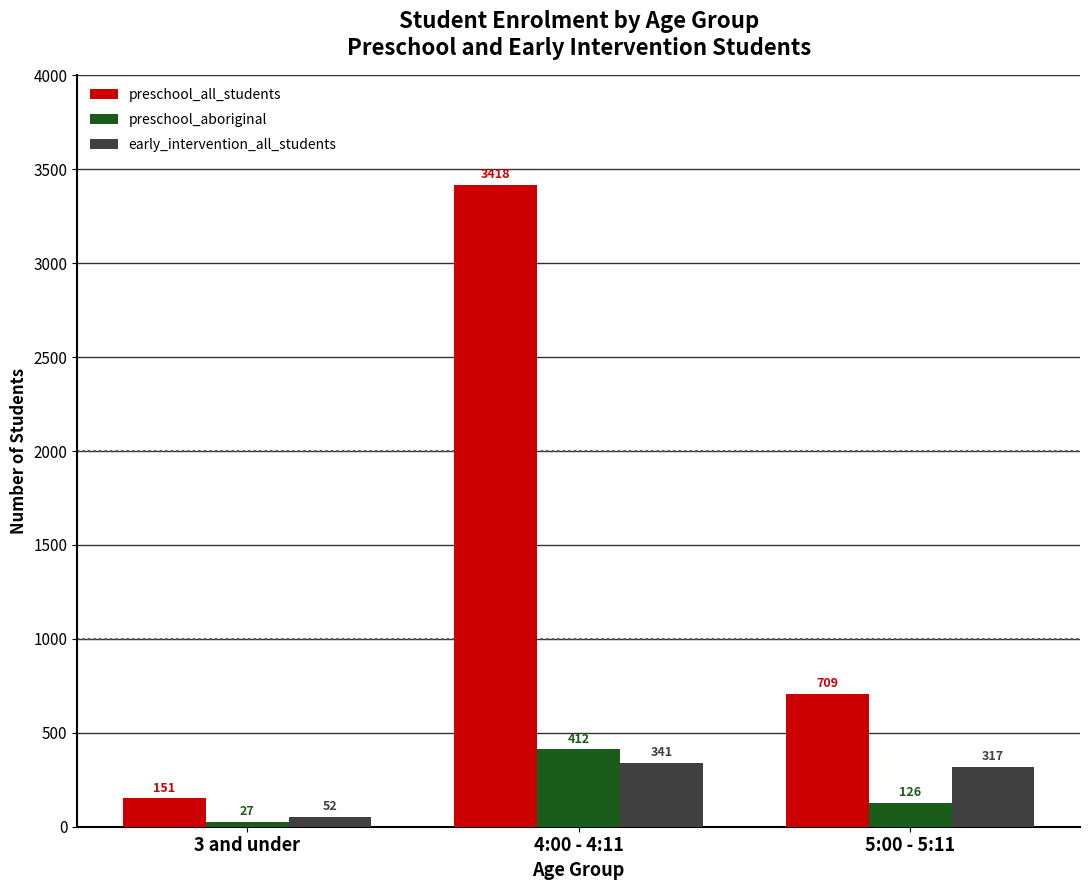

What are all the series names shown in the legend?

preschool_all_students, preschool_aboriginal, early_intervention_all_students